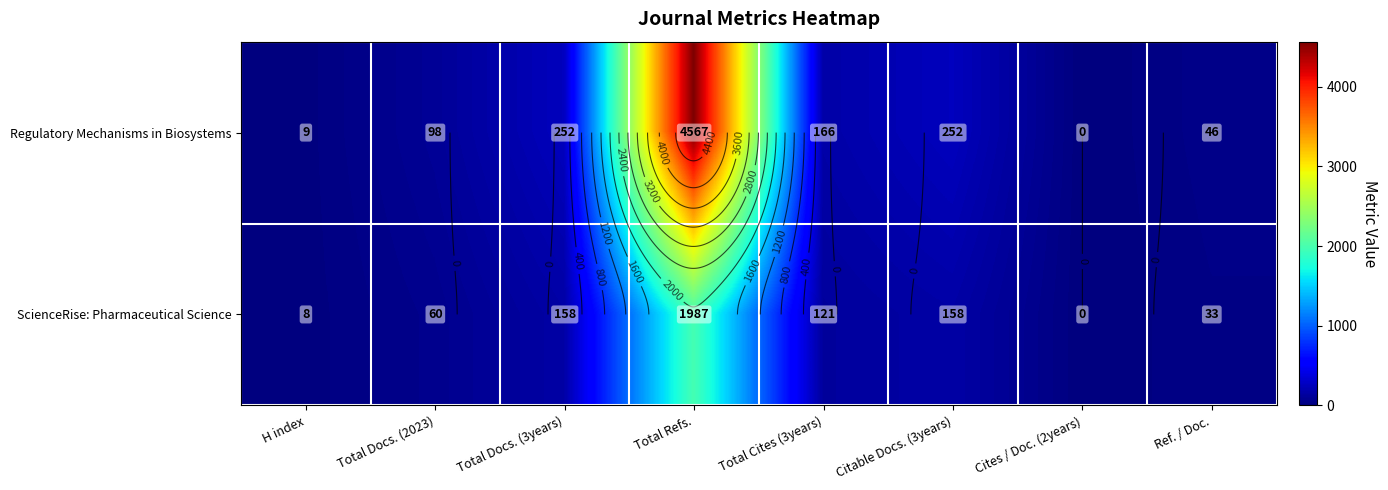

What is the spread (max minus min) of values at Total Cites (3years)?

45